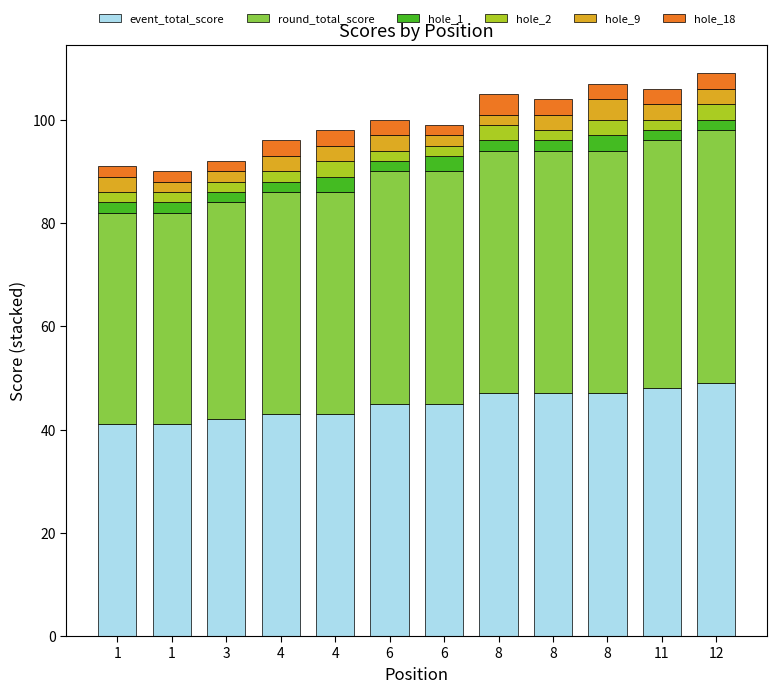

How many bars are there in total?

12